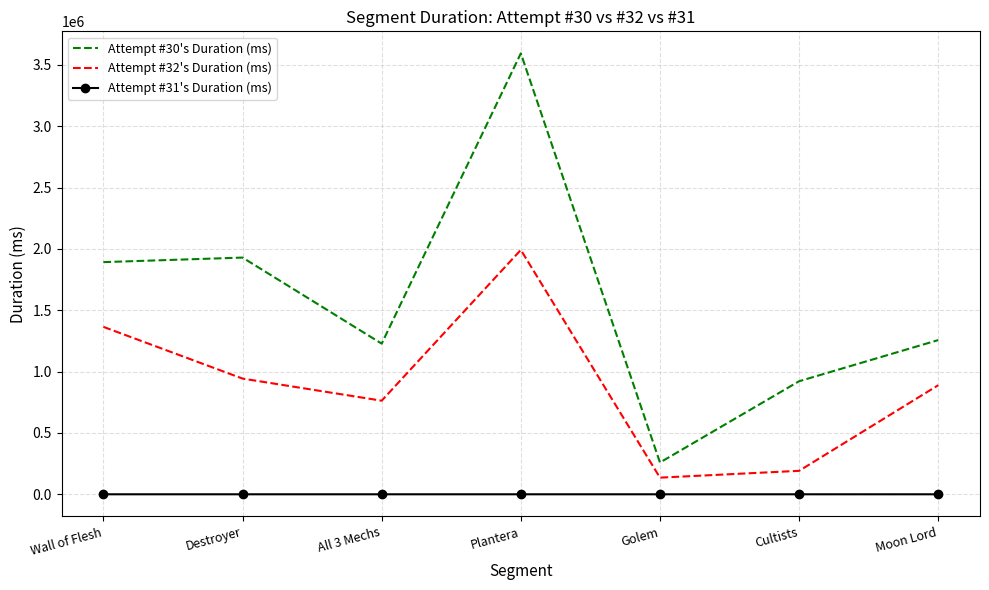

In Attempt #31's Duration (ms), how many points are higher than both neighbors (excluding endpoints)?

2